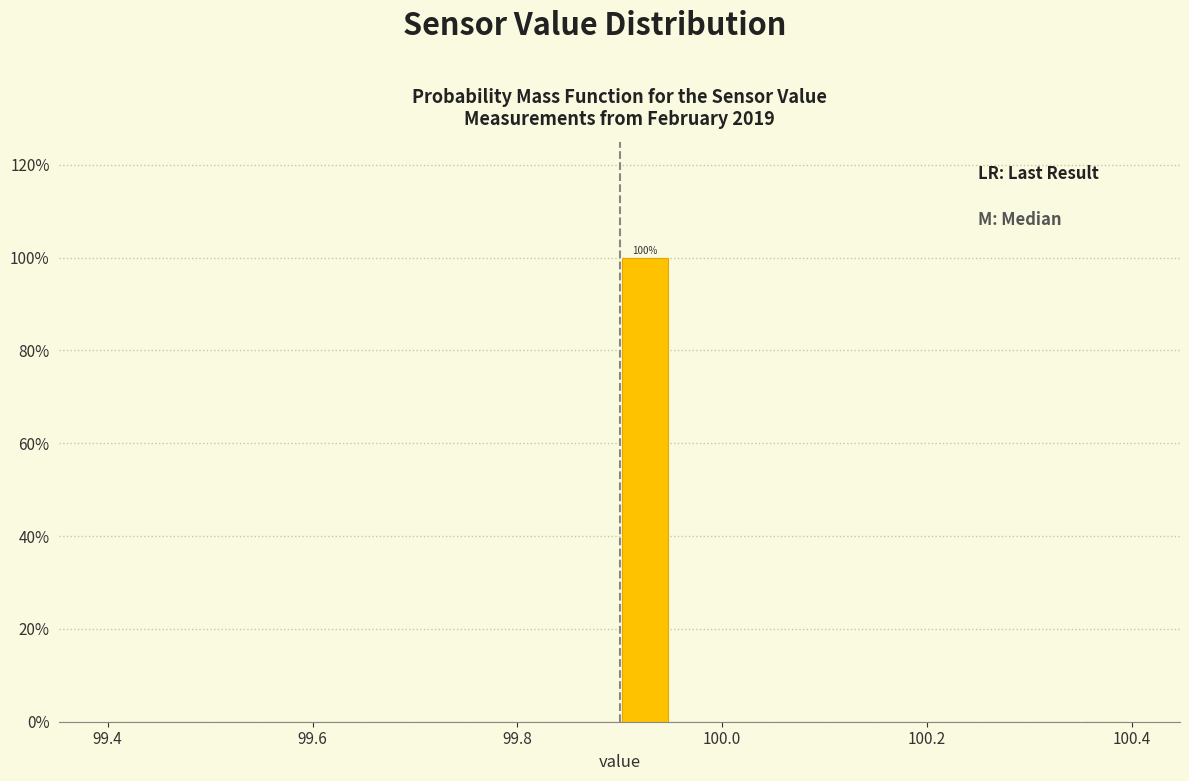

Read against the x-axis, roughly where is the centre of the tallest bar?

99.92